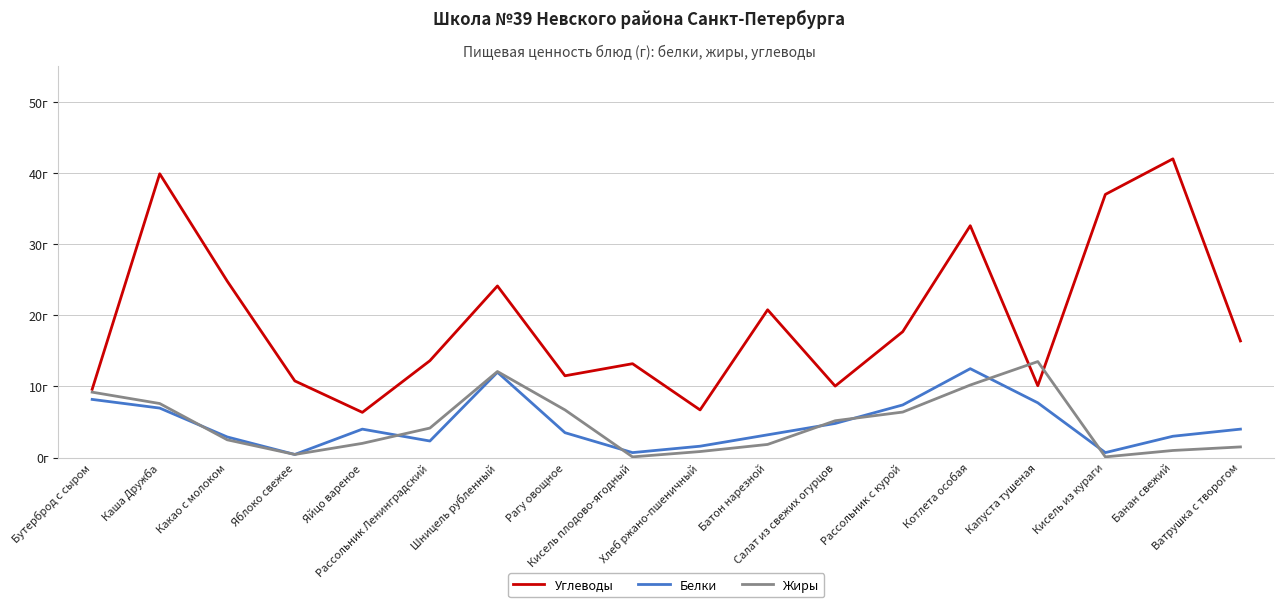

What are all the series names shown in the legend?

Углеводы, Белки, Жиры